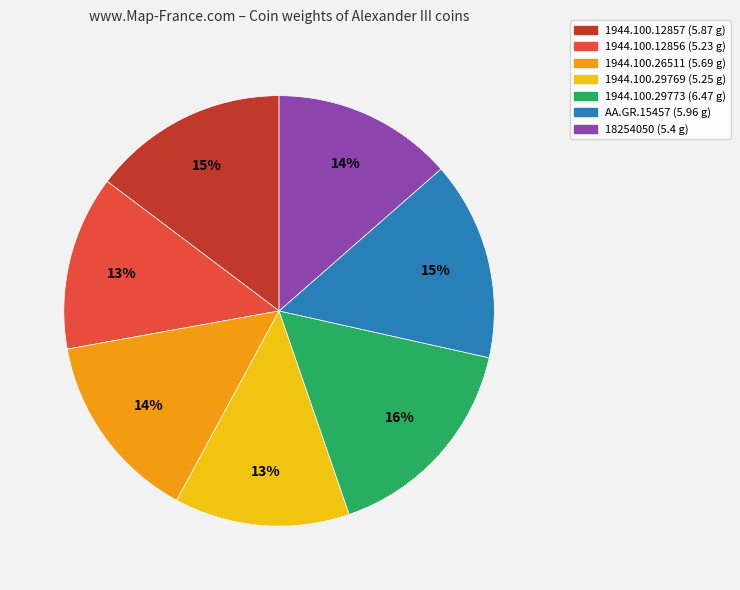

To the nearest percent, what percentage of the pie is AA.GR.15457?

15%